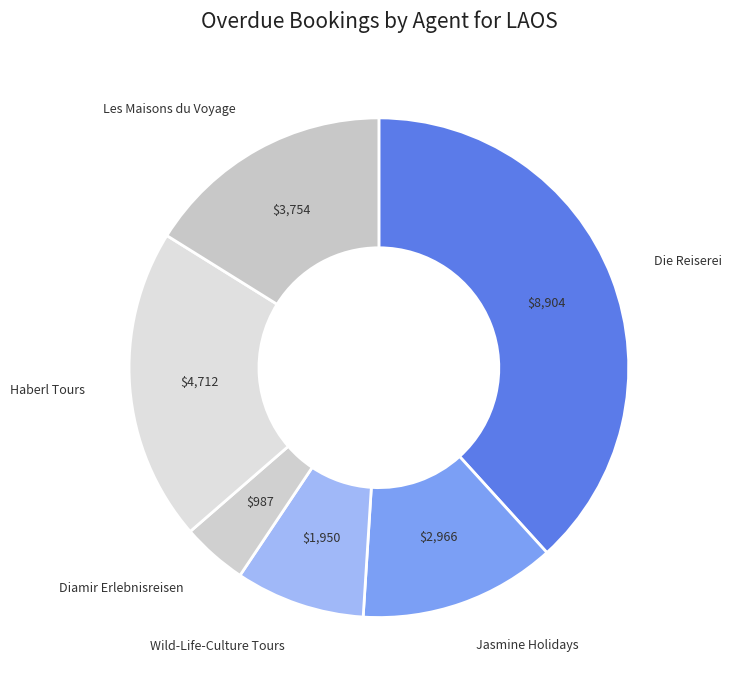

Rank the categories by value from lowest to highest.

Diamir Erlebnisreisen, Wild-Life-Culture Tours, Jasmine Holidays, Les Maisons du Voyage, Haberl Tours, Die Reiserei